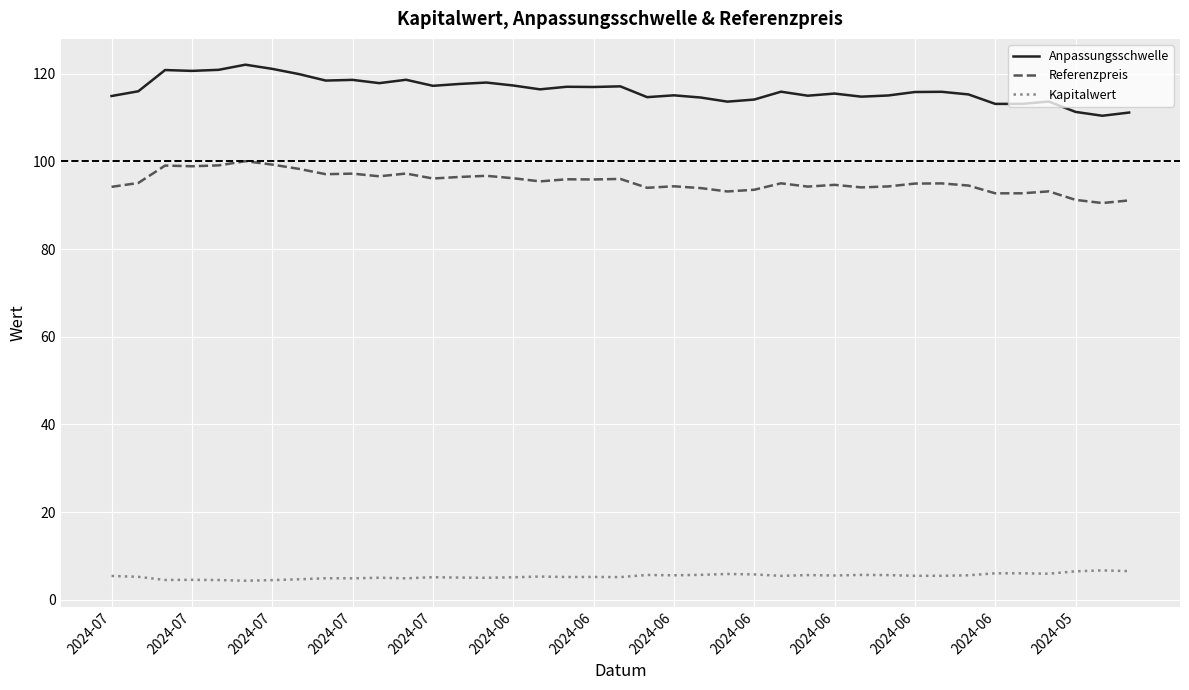

What is the difference between the maximum and minimum values in the Anpassungsschwelle series?

11.7